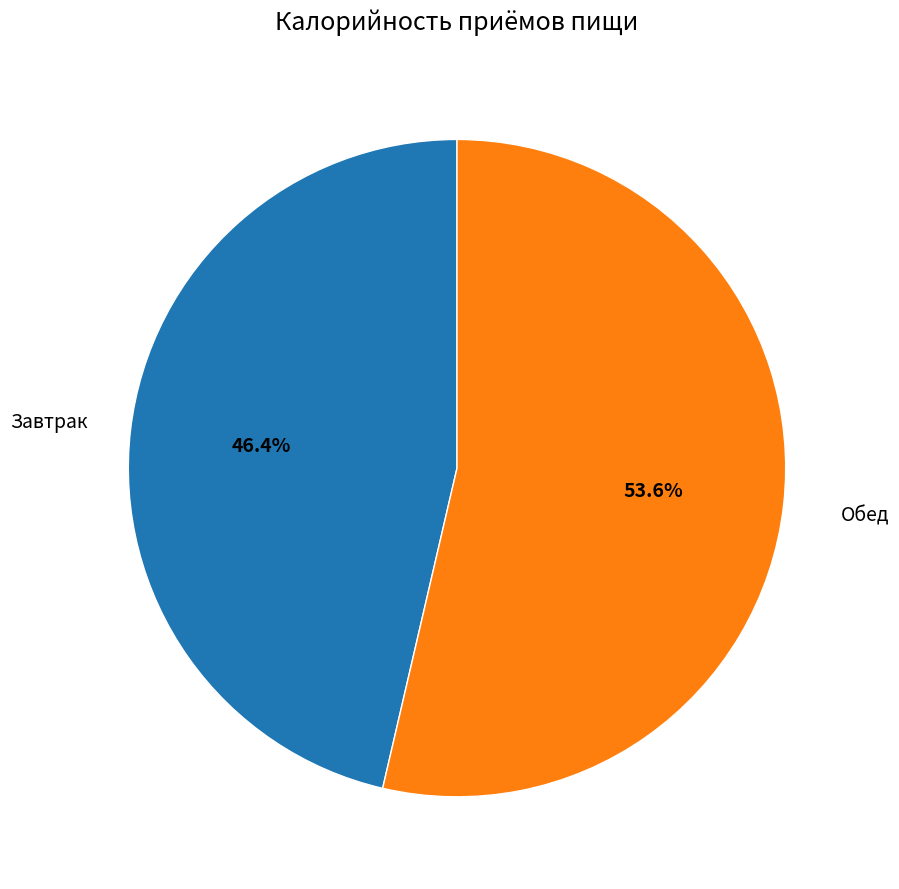

How many slices are in this pie chart?

2